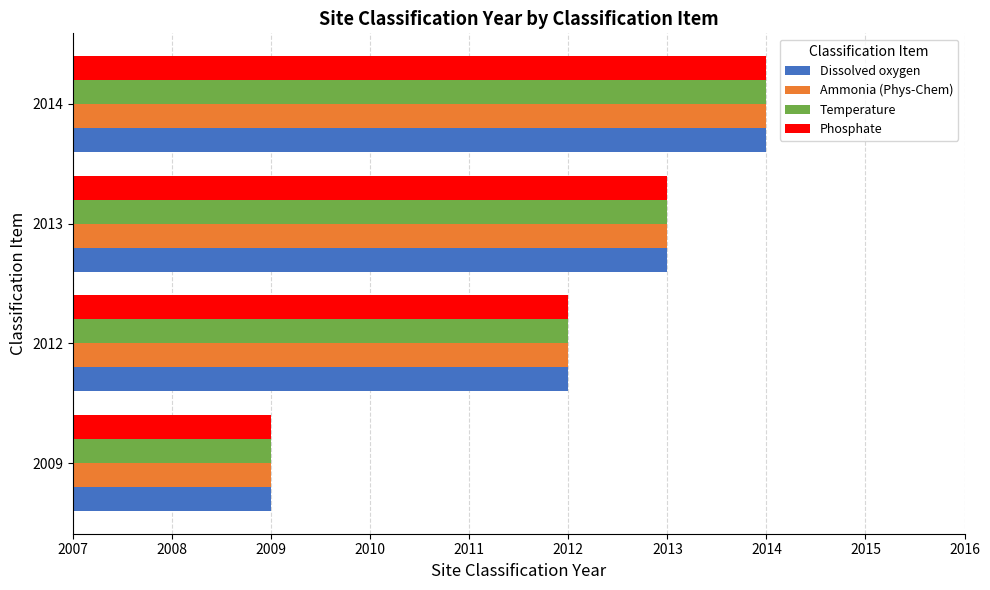

What is the difference between the maximum and minimum values in the Phosphate series?

5